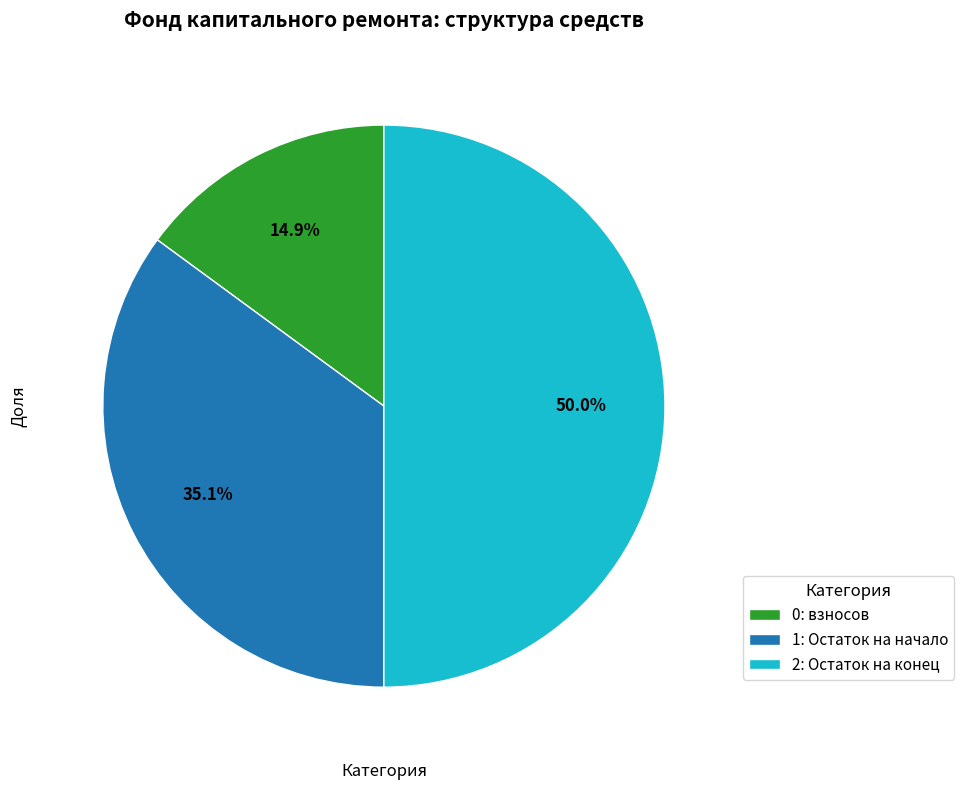

To the nearest percent, what is the difference between the largest and smallest slice percentages?

35%